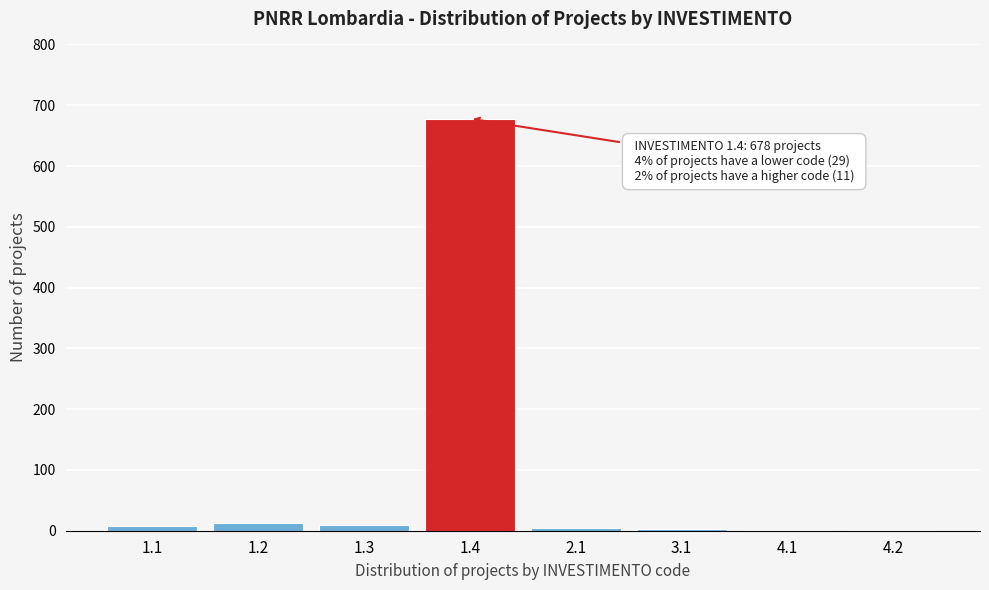

What is the sum of all values?

718